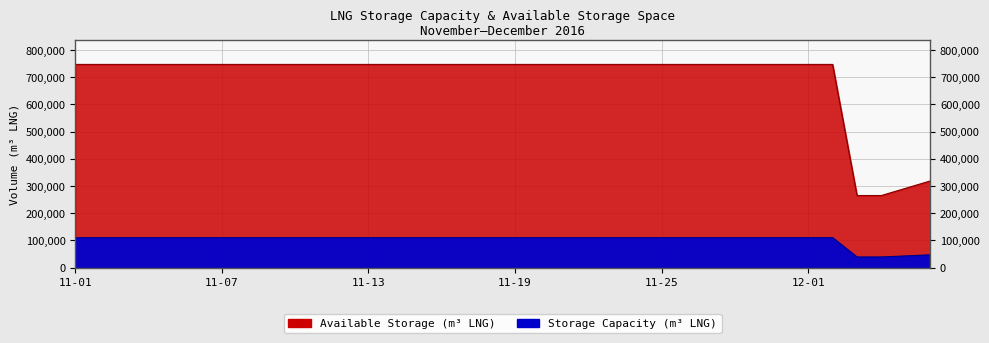

What is the lowest value of the Available Storage (m3 LNG) series?

264998.6